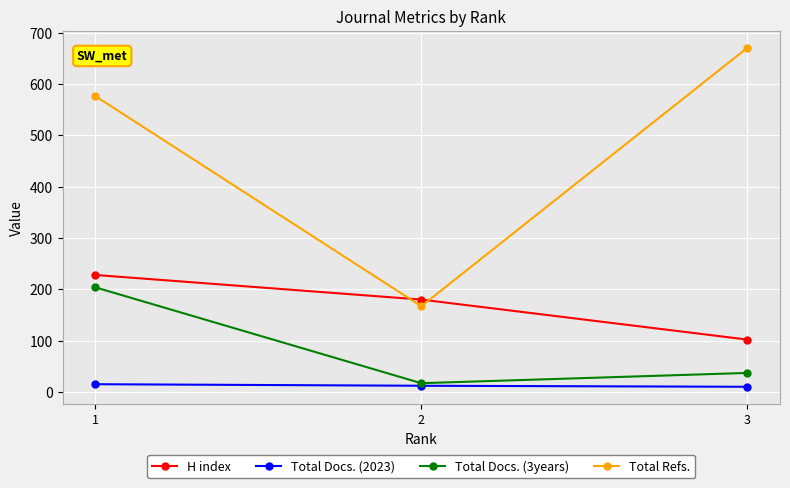

At which category is the sum across all series the highest?

1